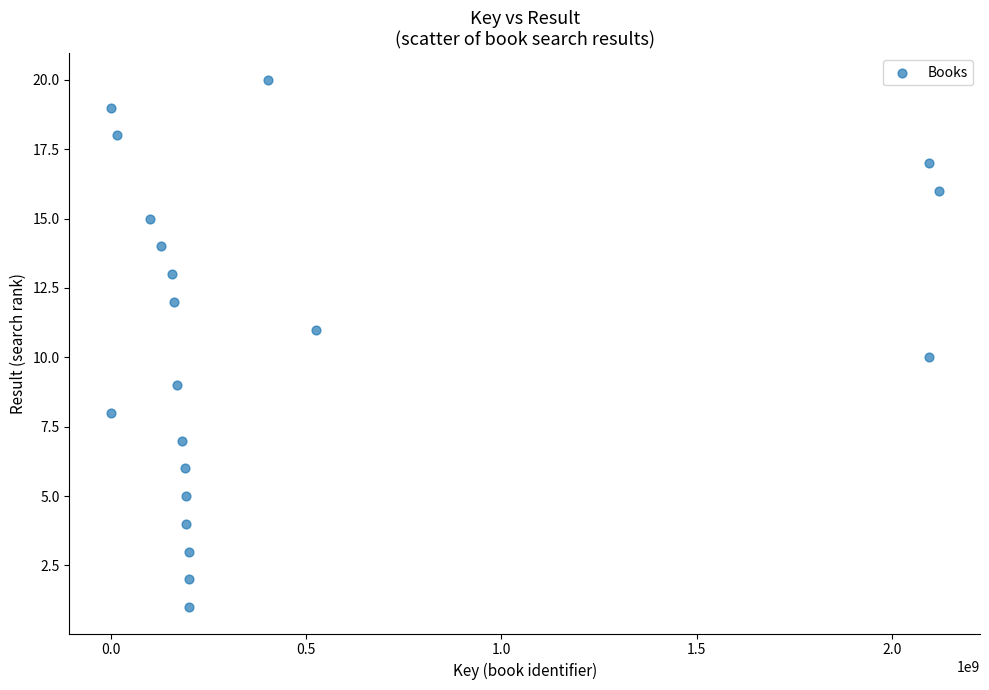

What is the range of Y values (max minus min)?

19